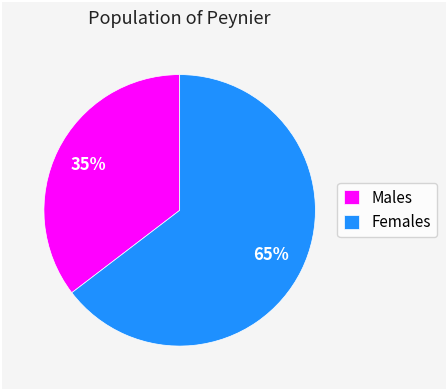

Combined, do Males and Females account for over 50%?

Yes